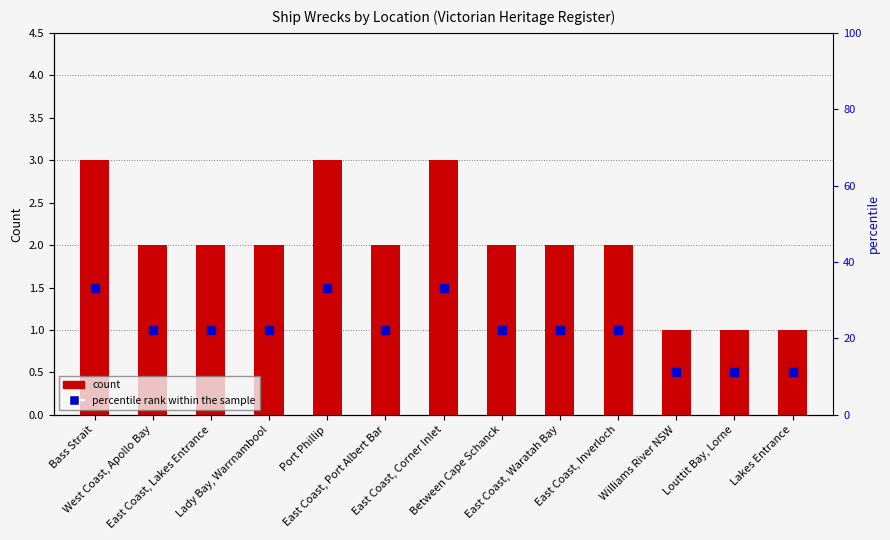

Reading left to right, what are all the values shown in this chart?

3	2	2	2	3	2	3	2	2	2	1	1	1